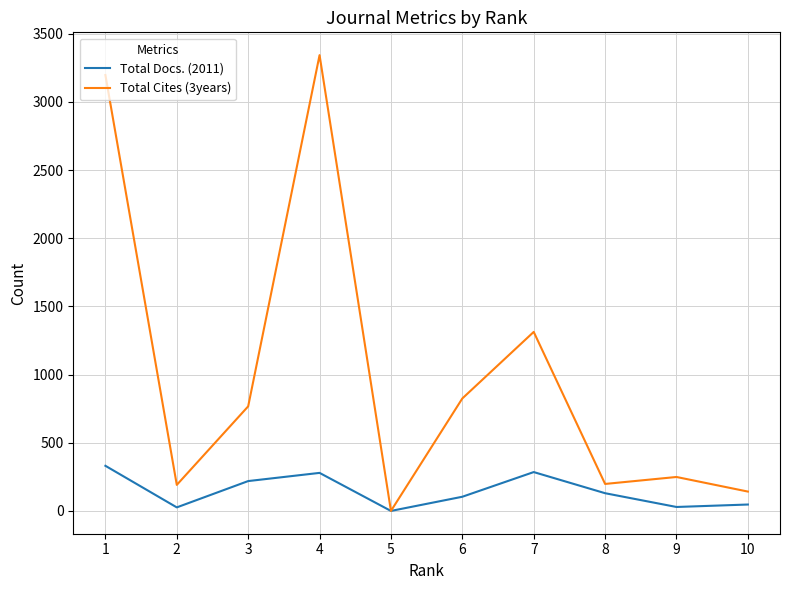

What is the maximum value shown in the chart?

3343